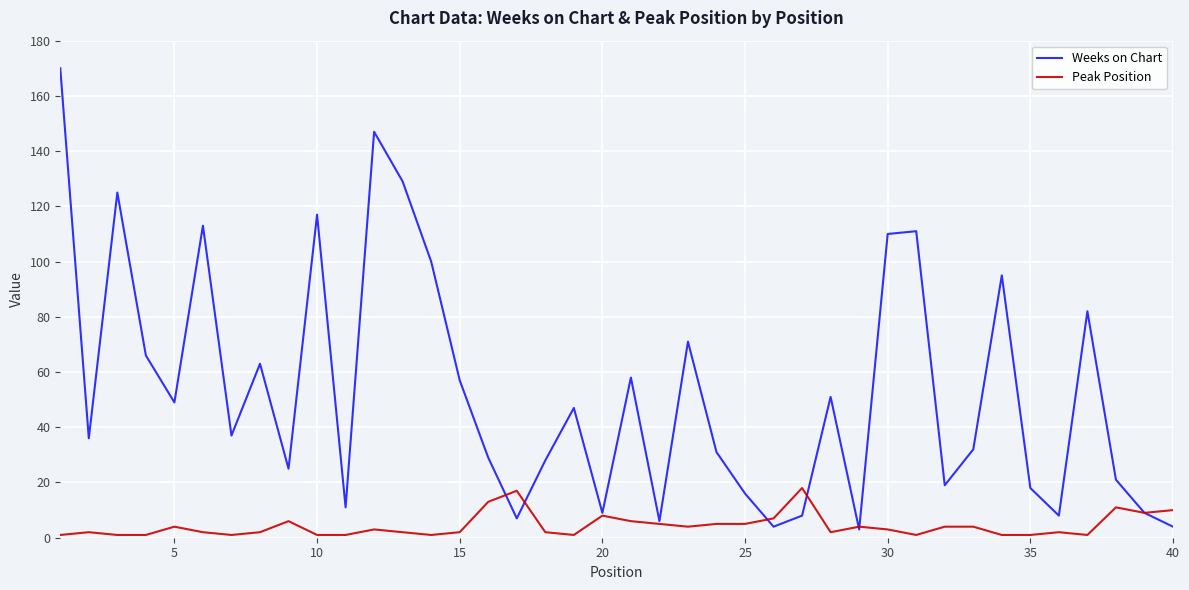

Which series has the largest total across all categories?

Weeks on Chart